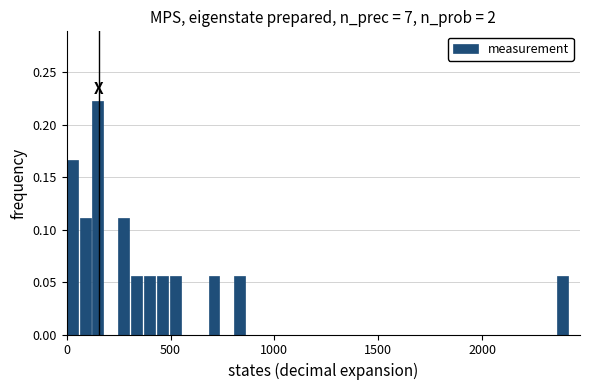

Around what value on the x-axis is the tallest bar? Give the approximate position of its centre, as read against the axis.

150